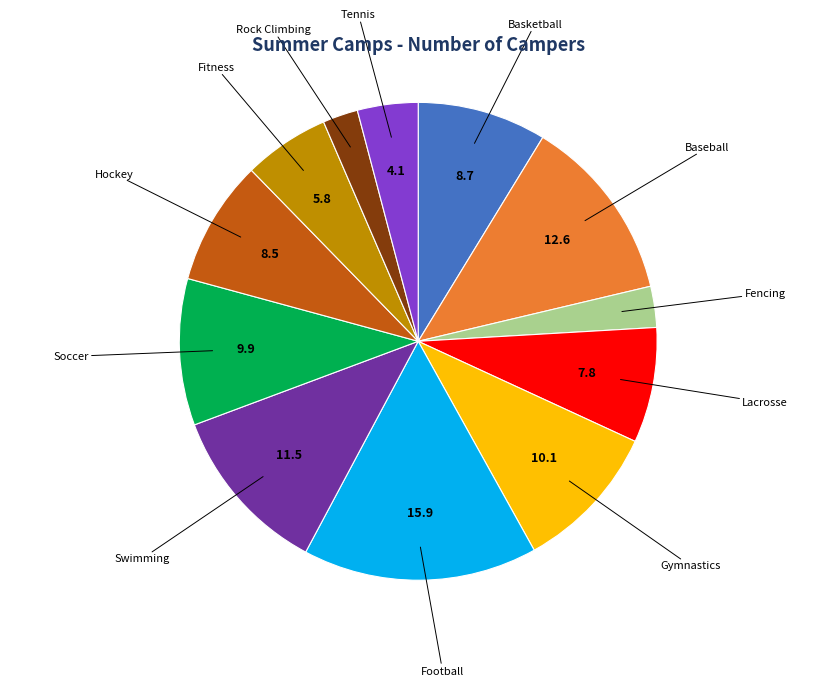

What is the ratio of the value at Swimming to the value at Hockey?

1.4